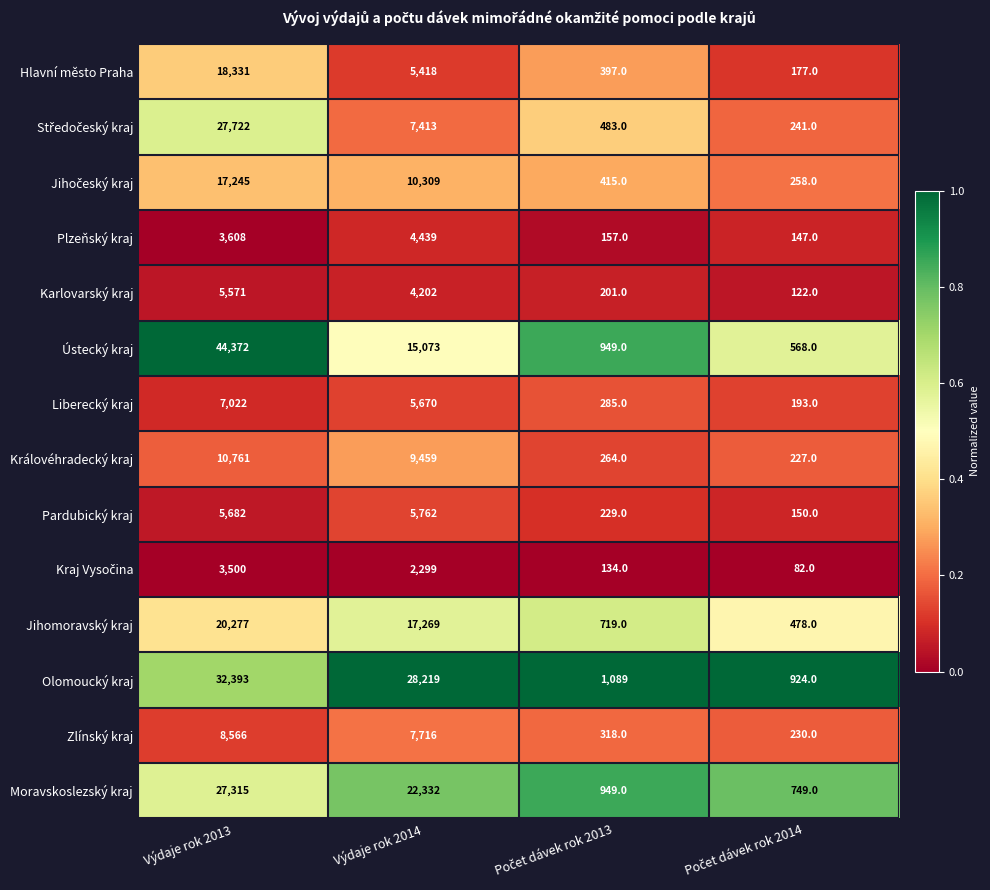

Between Výdaje rok 2013 and Výdaje rok 2014, which series saw the biggest shift?

Ústecký kraj